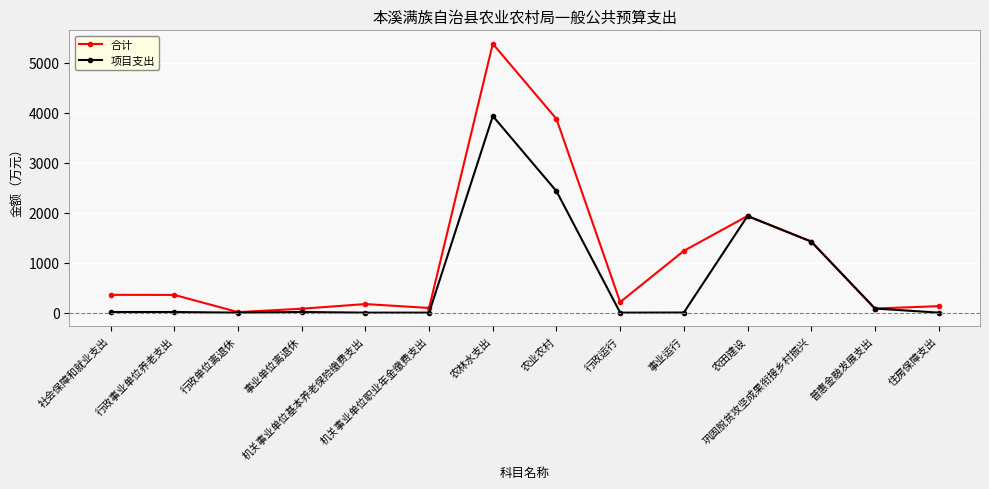

Which series has the largest total across all categories?

合计